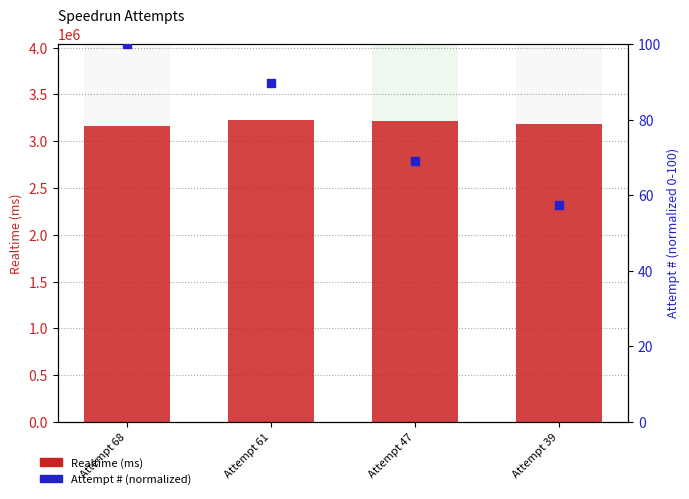

Which series has the largest Y range (max minus min)?

Realtime (ms)